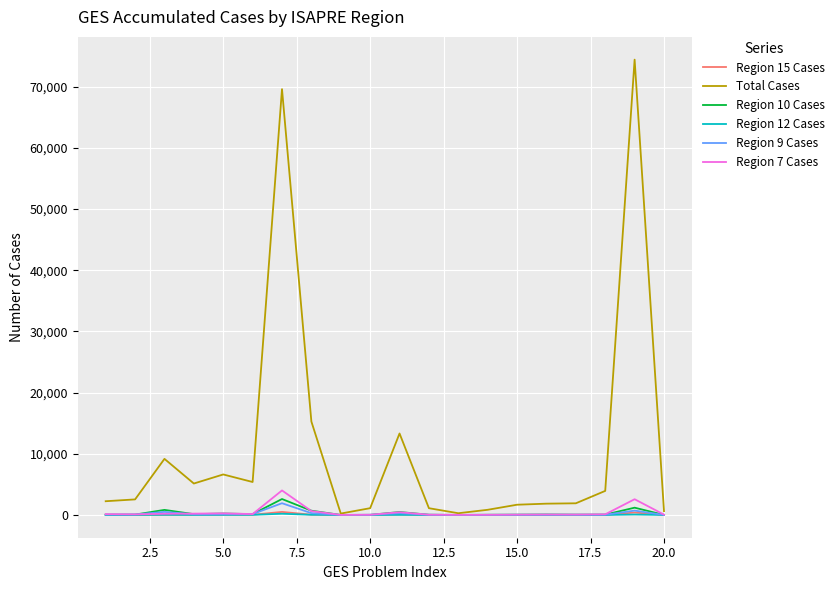

Which series has the largest total across all categories?

Total Cases